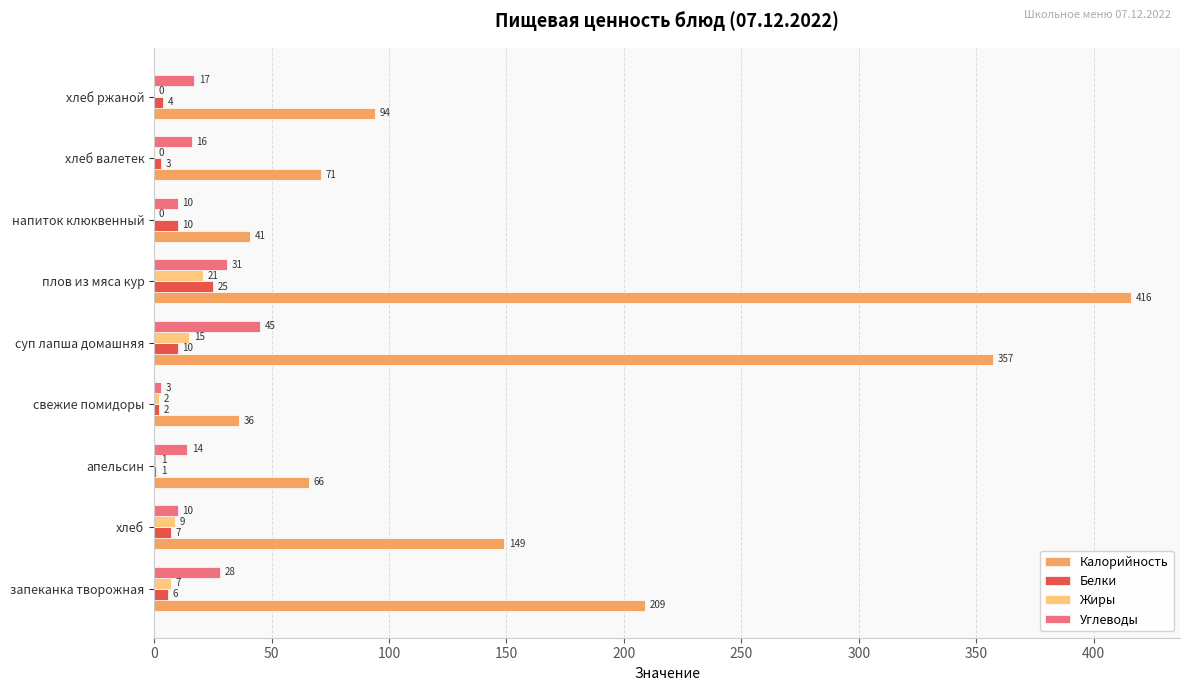

What is the sum of all Белки values?

68